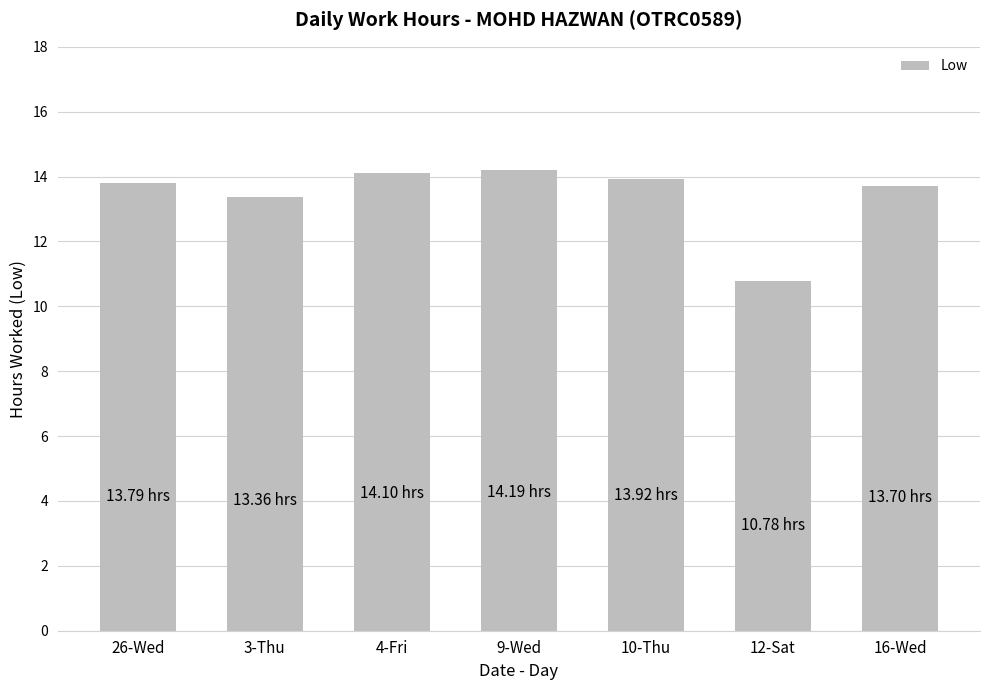

Reading right to left, list all the values displayed in this chart.

13.7	10.8	13.9	14.2	14.1	13.4	13.8